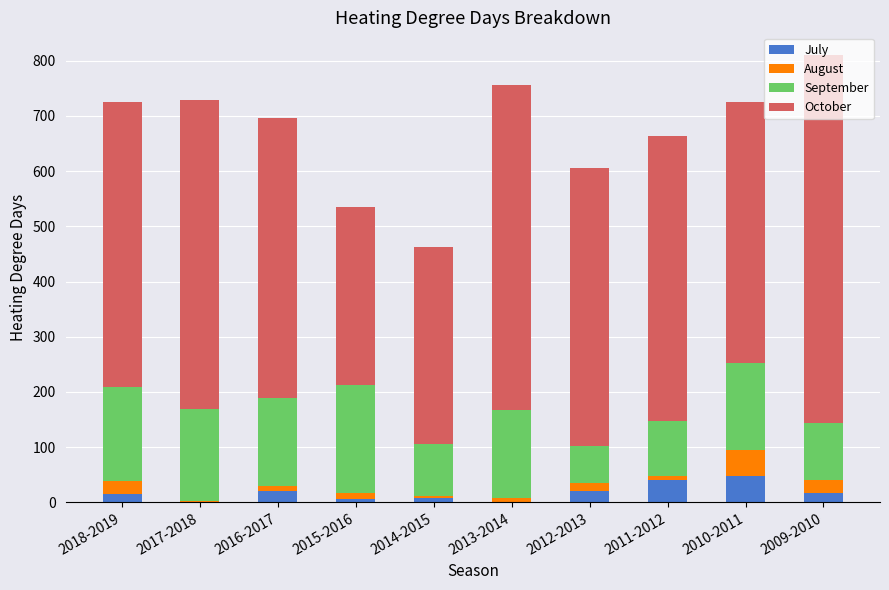

Count the number of data series in this chart.

4